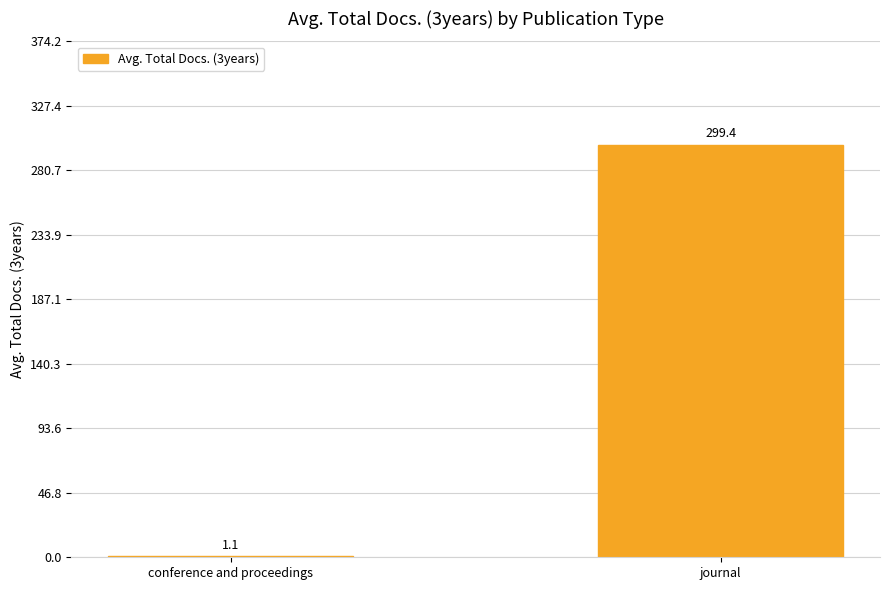

What is the change in value from conference and proceedings to journal?

+298.3